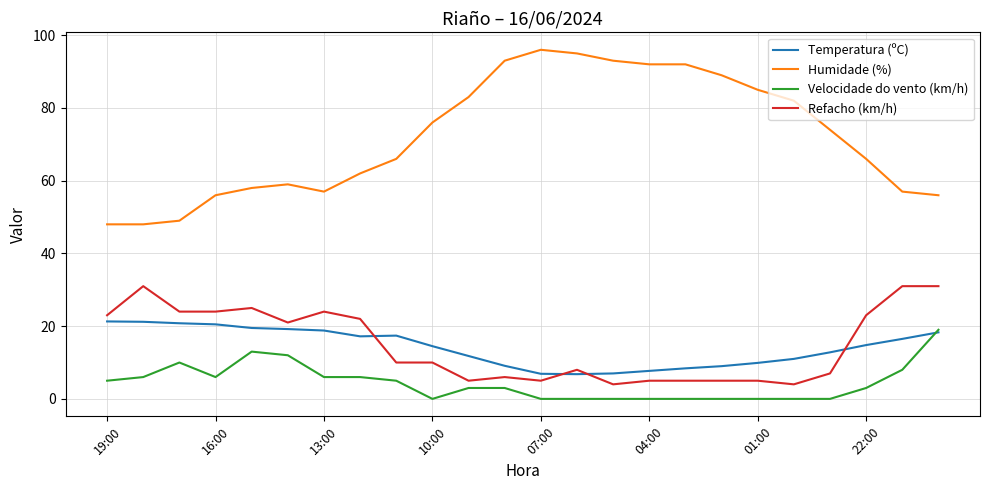

In Temperatura (ºC), how many points are lower than both neighbors (excluding endpoints)?

2